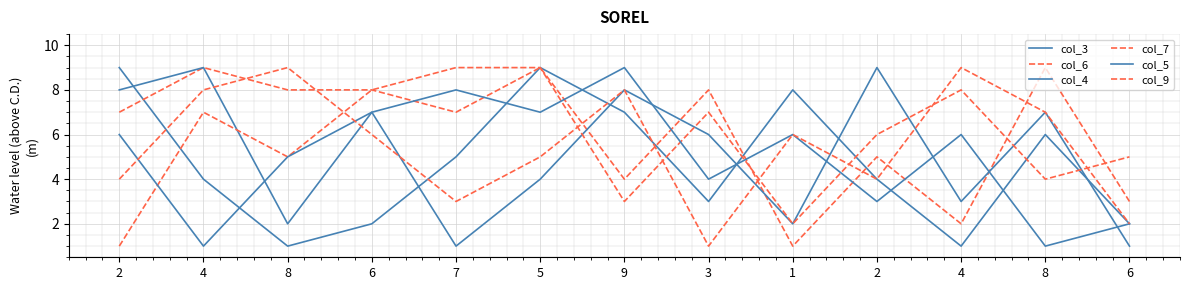

True or false: col_4 and col_3 cross at least once.

True